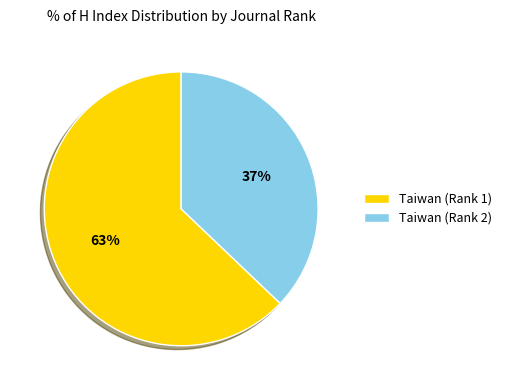

What percentage is the Taiwan (Rank 1) slice, to the nearest percent?

63%